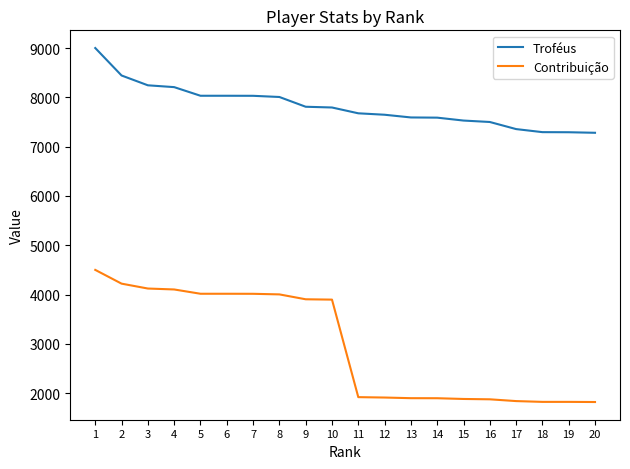

List the series in order of their peak value, lowest first.

Contribuição, Troféus